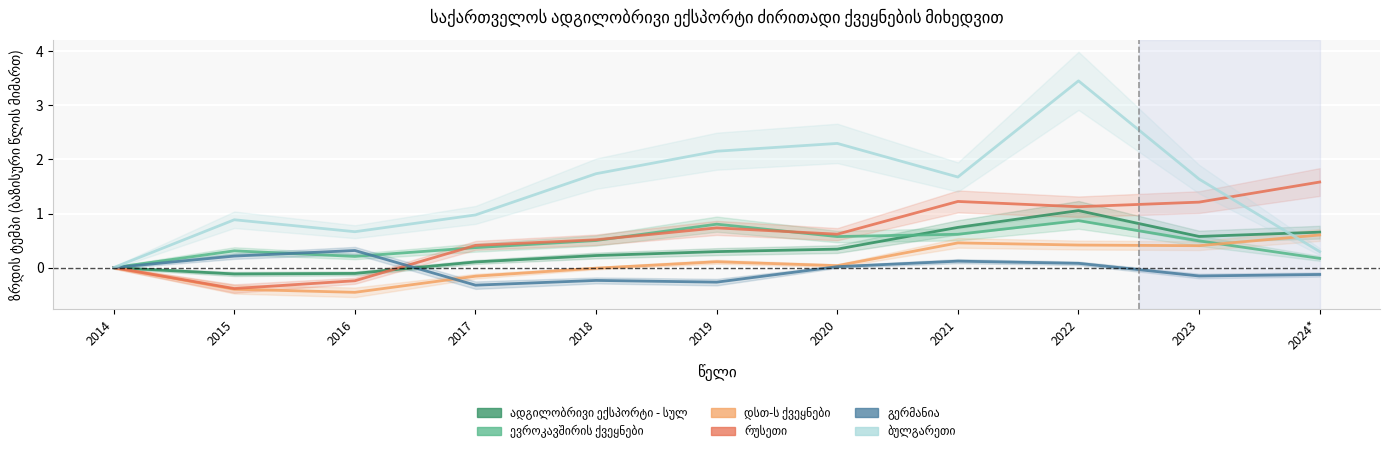

After their last crossing, which series has the higher values: გერმანია or რუსეთი?

რუსეთი